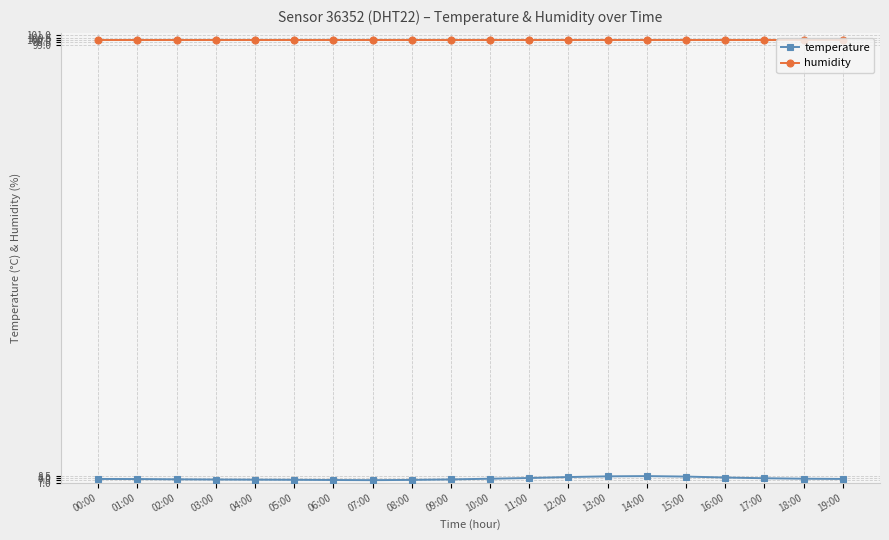

What is the sum of all temperature values?

157.5